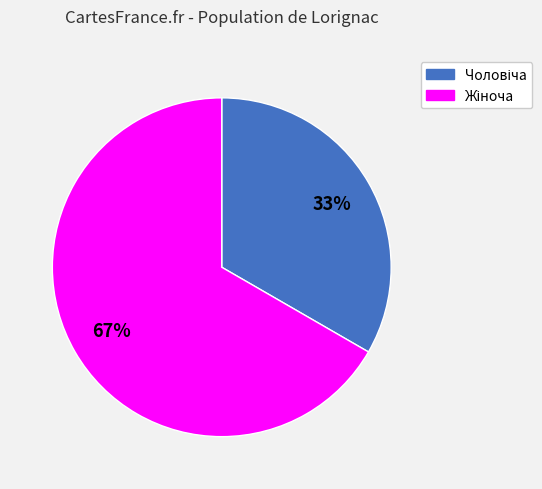

To the nearest percent, what is the average slice percentage?

50%